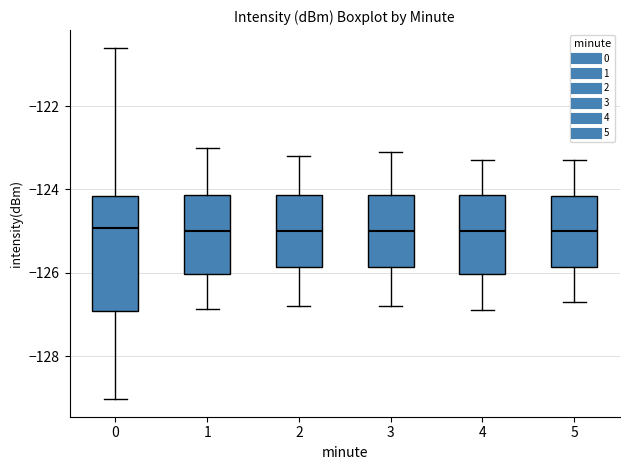

Where does the median line of the box at x = 4 sit on the y-axis? The values are not printed on the chart, so give them approximately, as read against the axis.

-125.0